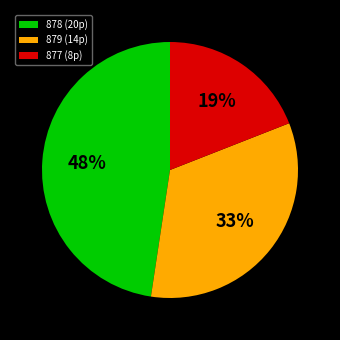

Which category has the smallest portion of the pie?

877